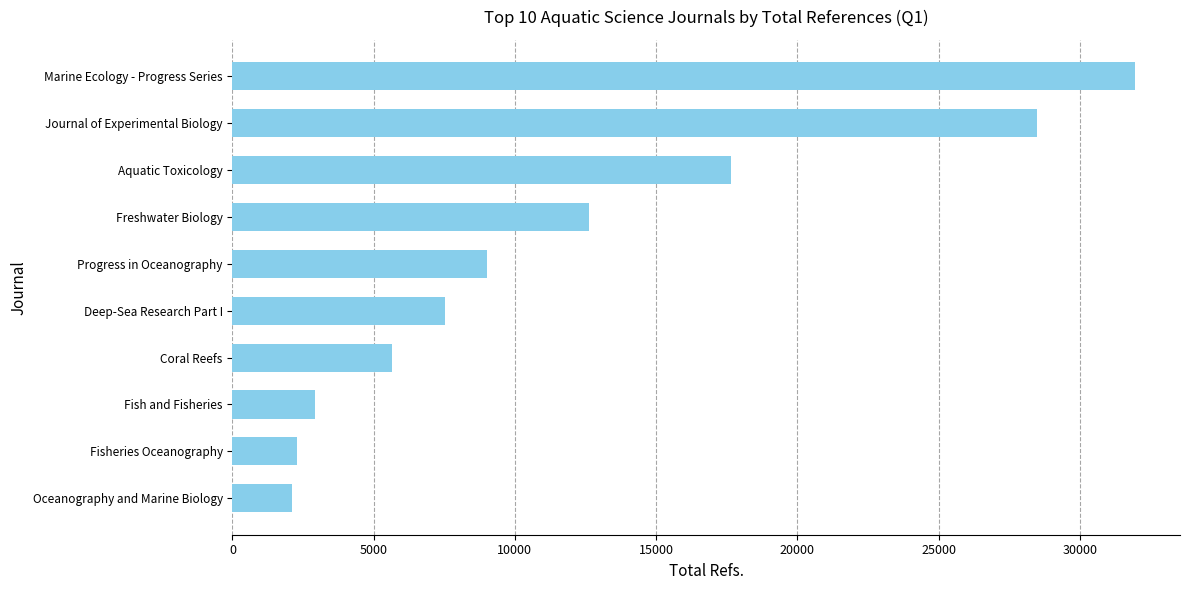

What is the change in value from Deep-Sea Research Part I to Aquatic Toxicology?

+10144